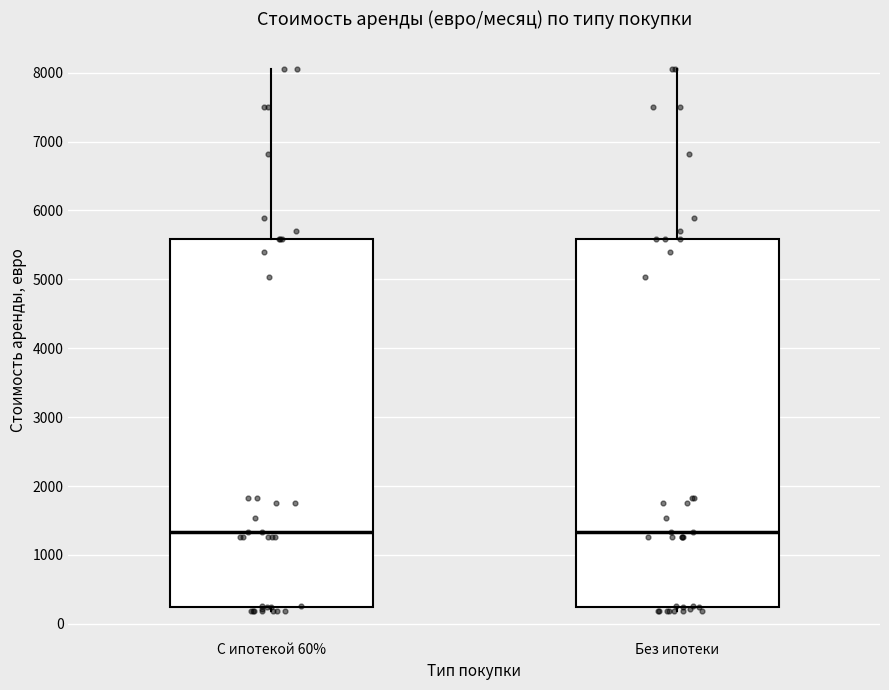

Where does the upper whisker of the box for Без ипотеки end on the y-axis? The values are not printed on the chart, so give them approximately, as read against the axis.

8100